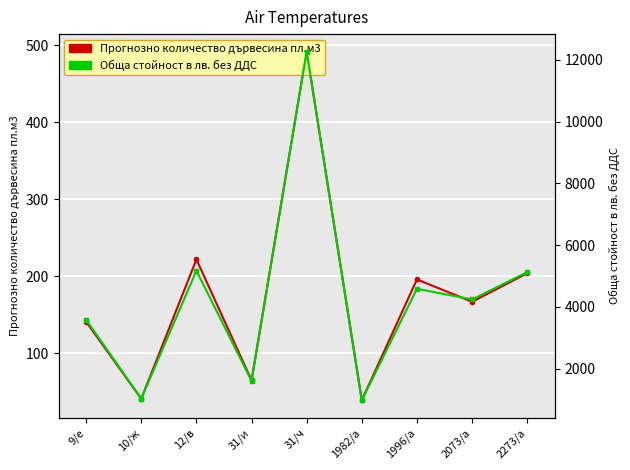

Which has a higher value, 1982/а or 12/в?

12/в